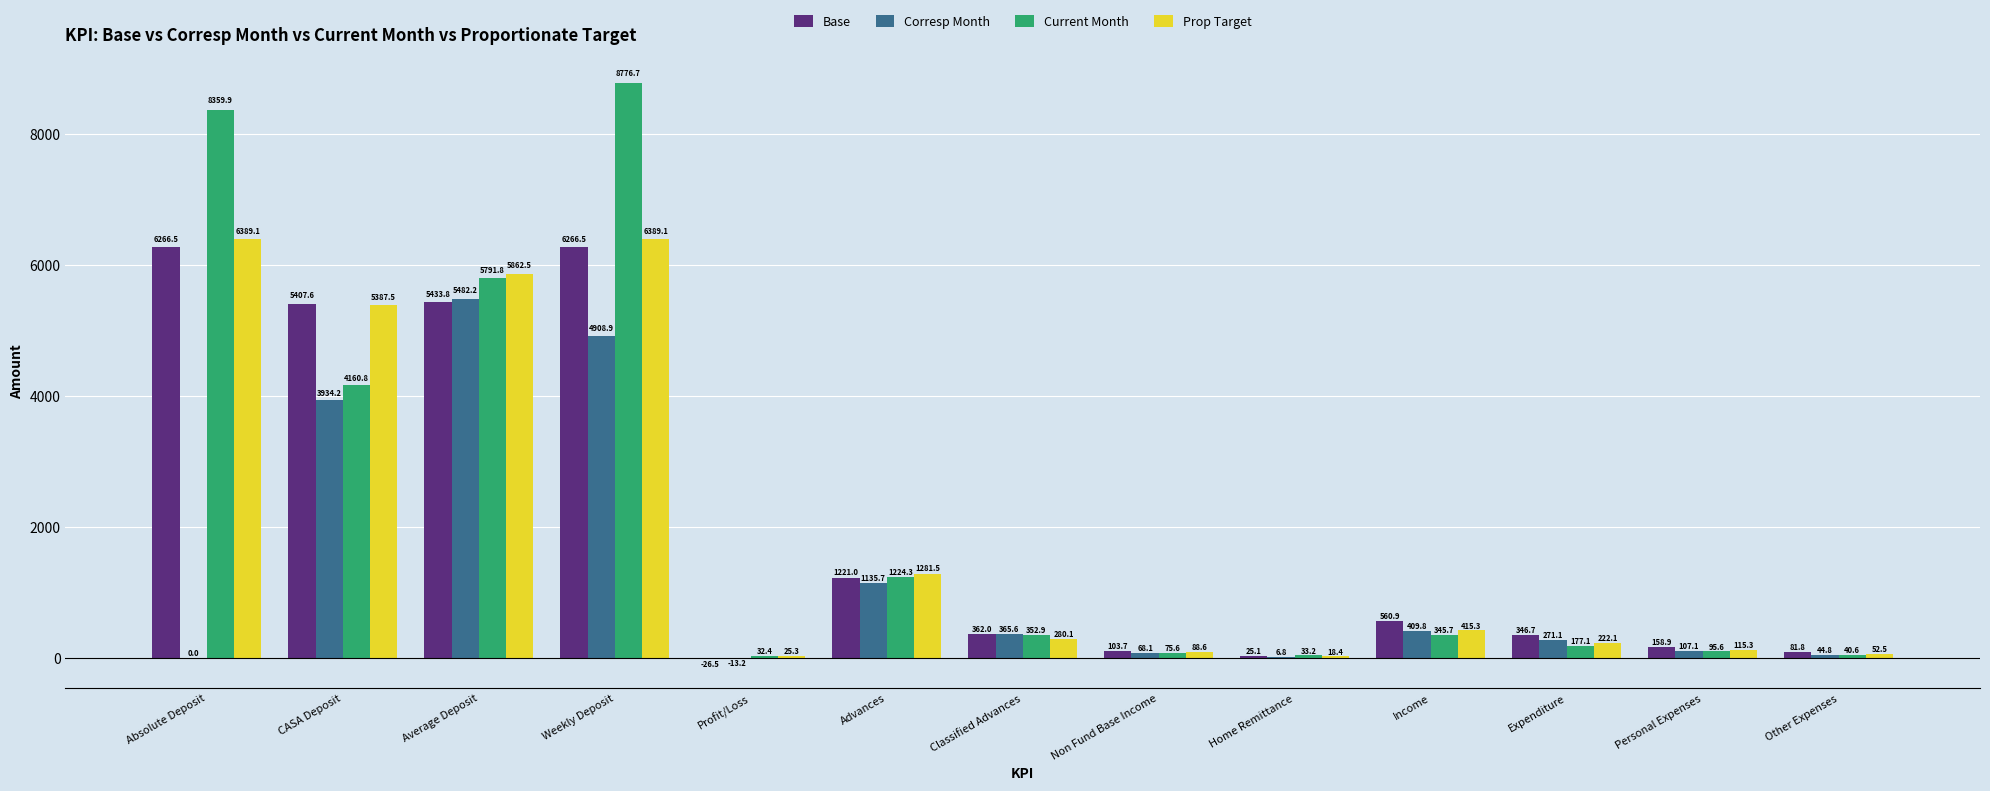

Reading left to right, extract all data points from this chart.

Base: Absolute Deposit=6266.5	CASA Deposit=5407.6	Average Deposit=5433.8	Weekly Deposit=6266.5	Profit/Loss=-26.5	Advances=1221.0	Classified Advances=362.0	Non Fund Base Income=103.7	Home Remittance=25.1	Income=560.9	Expenditure=346.7	Personal Expenses=158.9	Other Expenses=81.8
Corresp Month: Absolute Deposit=0.0	CASA Deposit=3934.2	Average Deposit=5482.2	Weekly Deposit=4908.9	Profit/Loss=-13.2	Advances=1135.7	Classified Advances=365.6	Non Fund Base Income=68.1	Home Remittance=6.8	Income=409.8	Expenditure=271.1	Personal Expenses=107.1	Other Expenses=44.8
Current Month: Absolute Deposit=8359.9	CASA Deposit=4160.8	Average Deposit=5791.8	Weekly Deposit=8776.7	Profit/Loss=32.4	Advances=1224.3	Classified Advances=352.9	Non Fund Base Income=75.6	Home Remittance=33.2	Income=345.7	Expenditure=177.1	Personal Expenses=95.6	Other Expenses=40.6
Prop Target: Absolute Deposit=6389.1	CASA Deposit=5387.5	Average Deposit=5862.5	Weekly Deposit=6389.1	Profit/Loss=25.3	Advances=1281.5	Classified Advances=280.1	Non Fund Base Income=88.6	Home Remittance=18.4	Income=415.3	Expenditure=222.1	Personal Expenses=115.3	Other Expenses=52.5